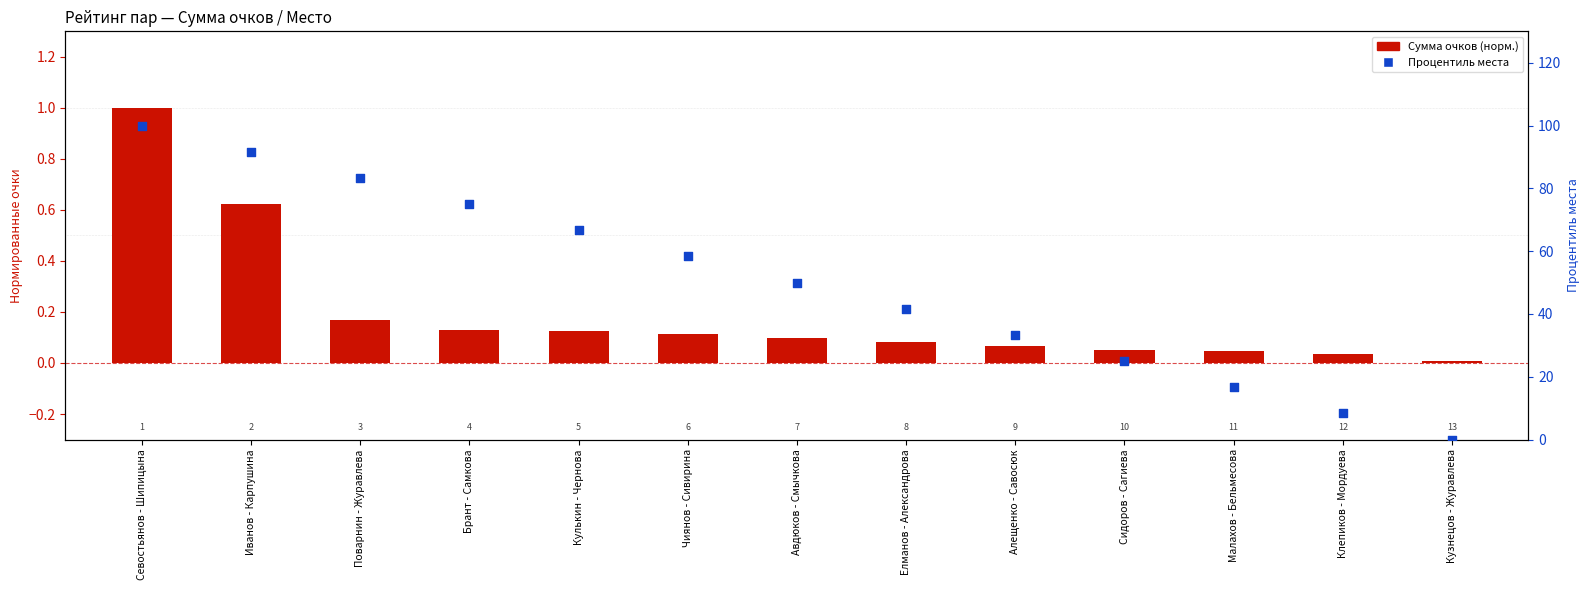

At how many categories does at least one series exceed 46?

7